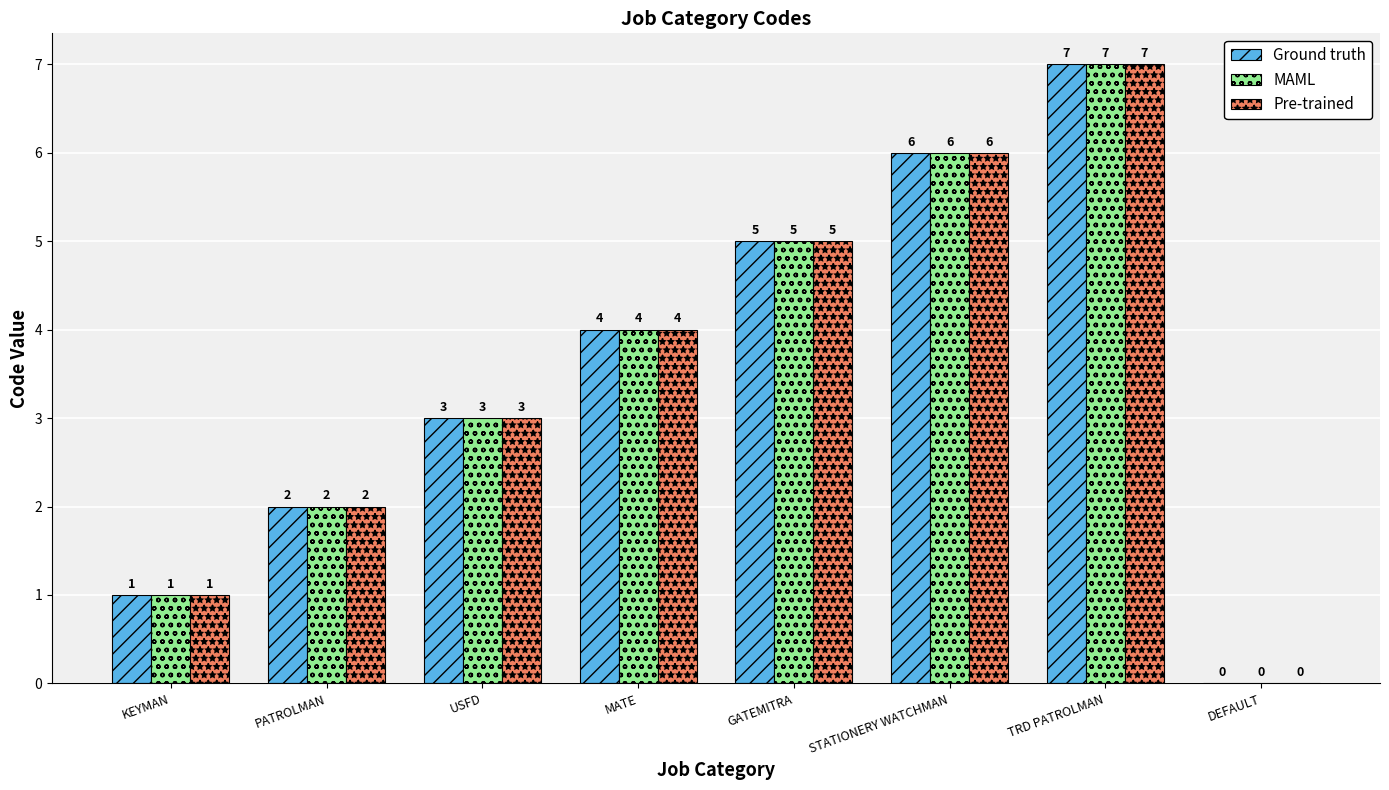

Where is MAML nearest to the value 3?

USFD